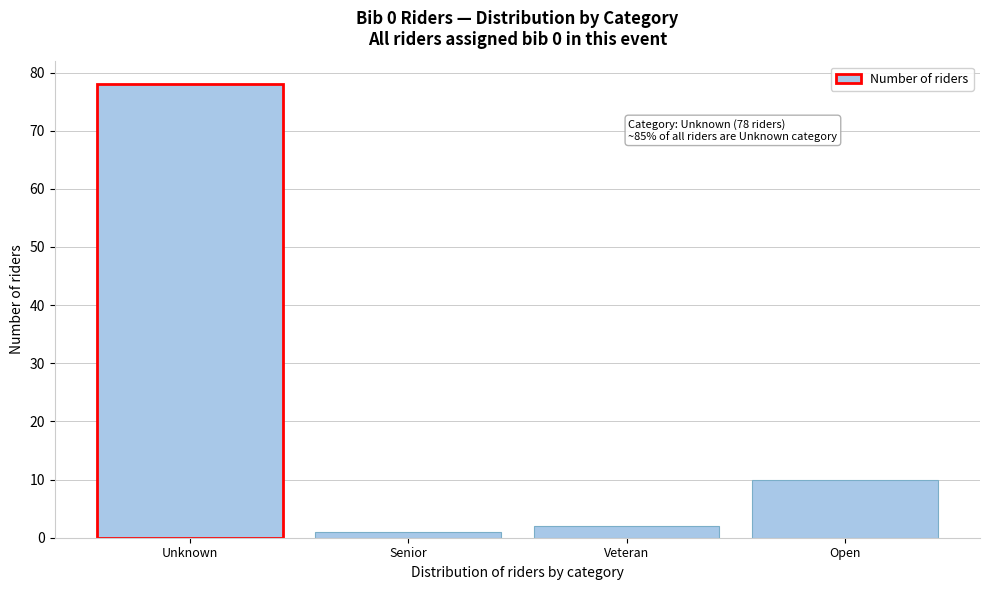

Reading left to right, extract all data points from this chart.

78	1	2	10